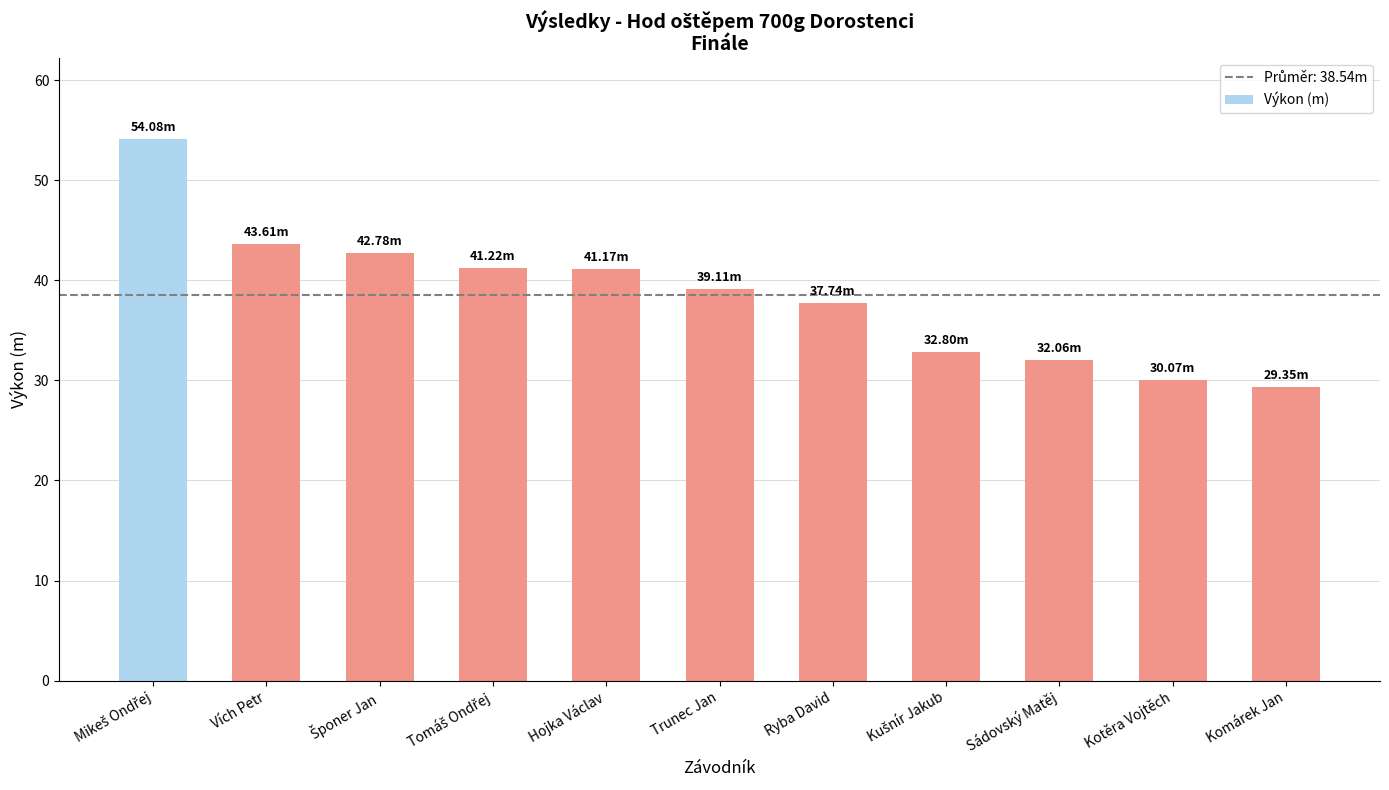

What is the sum of the values at Trunec Jan and Sádovský Matěj?

71.2